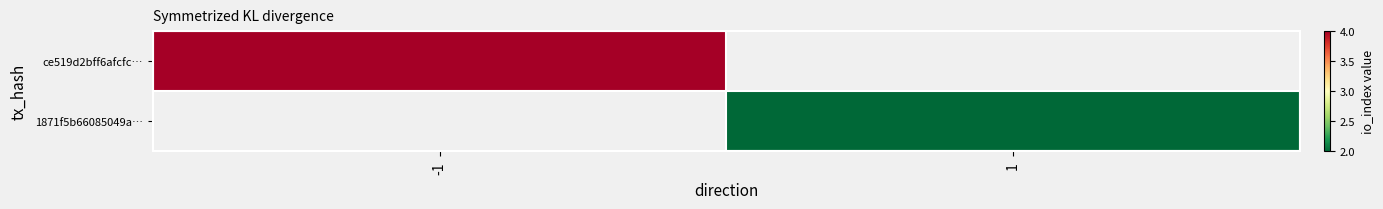

At how many categories does at least one series exceed 3?

1